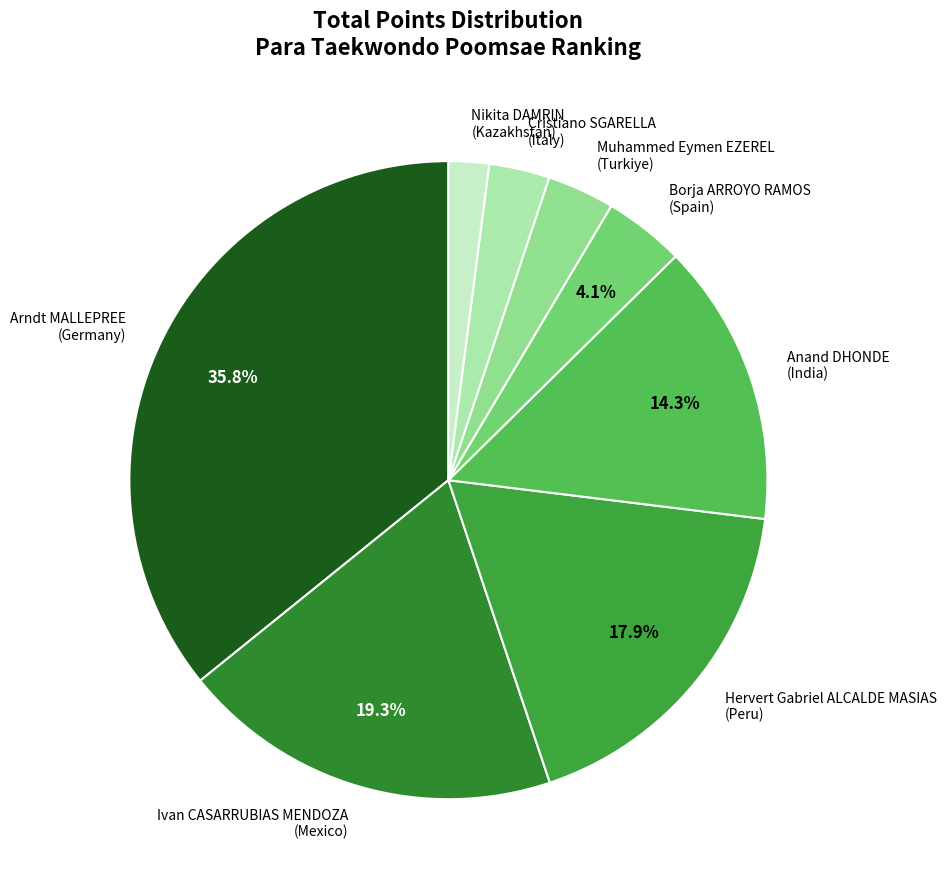

Is the sum of Muhammed Eymen EZEREL (Turkiye) and Borja ARROYO RAMOS (Spain) greater than half?

No